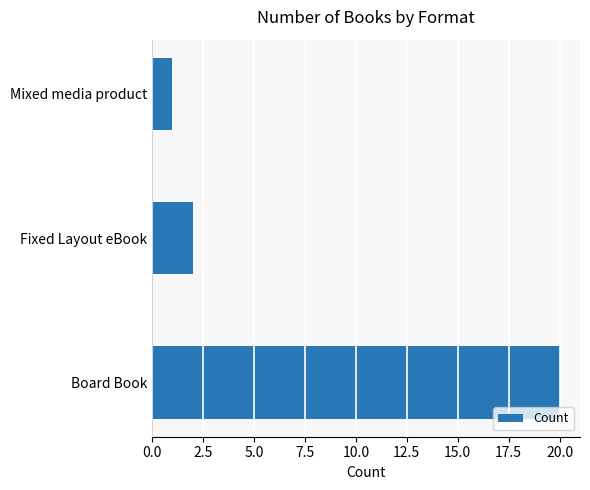

What is the difference between the values at Fixed Layout eBook and Board Book?

18